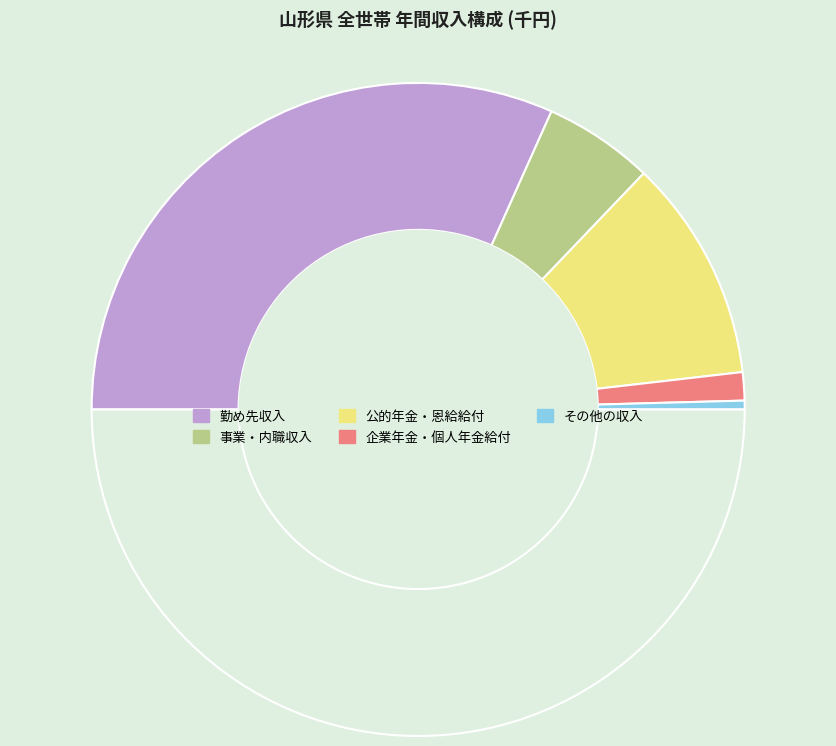

Rank the categories by value from lowest to highest.

その他の収入, 企業年金・個人年金給付, 事業・内職収入, 公的年金・恩給給付, 勤め先収入